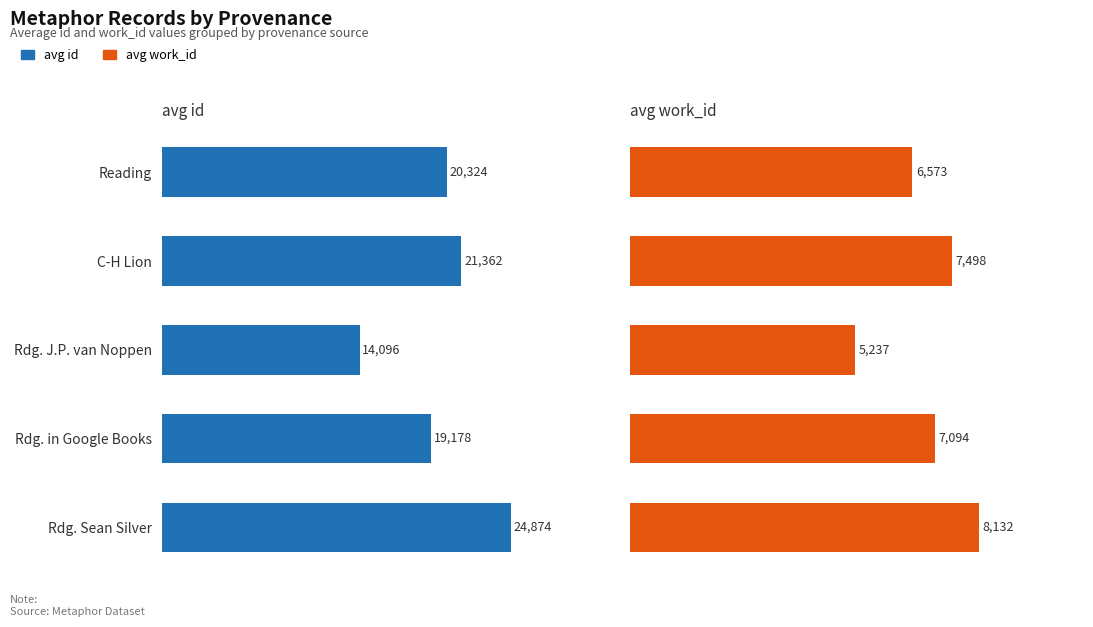

What is the value of the avg work_id bar at the 3rd from the left?

5237